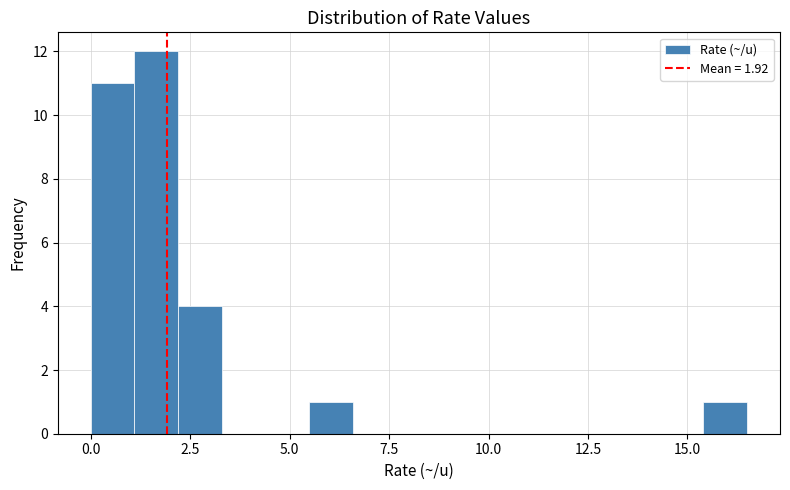

Around what value on the x-axis is the tallest bar? Give the approximate position of its centre, as read against the axis.

1.5